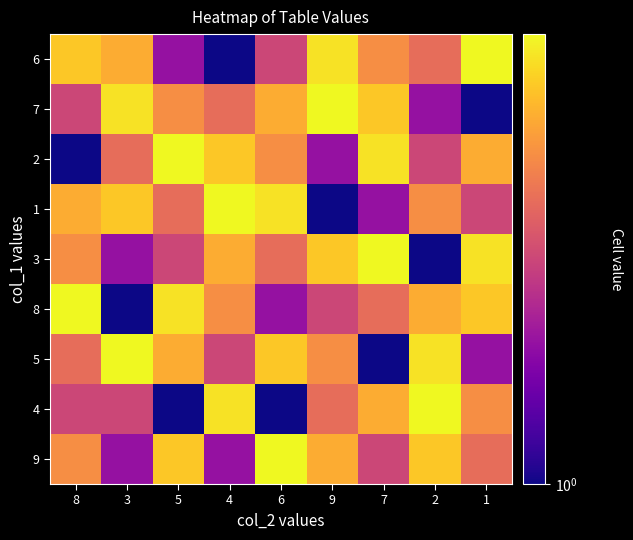

At which category is the sum across all series the highest?

5